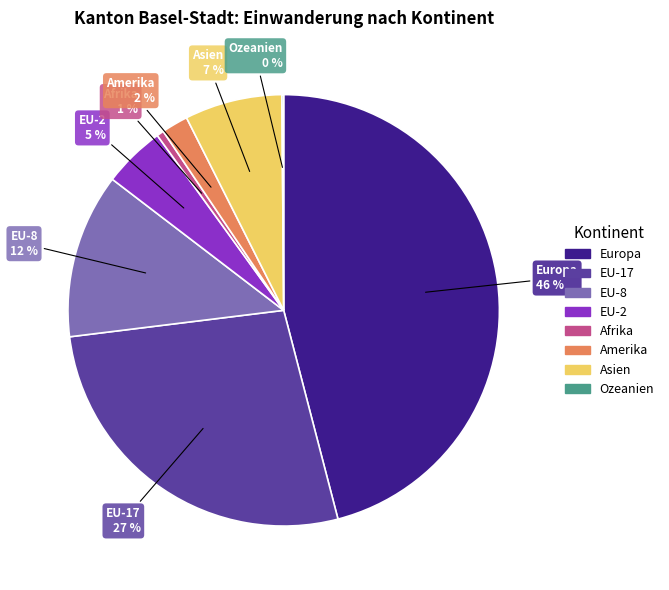

Does any single category account for the majority?

No